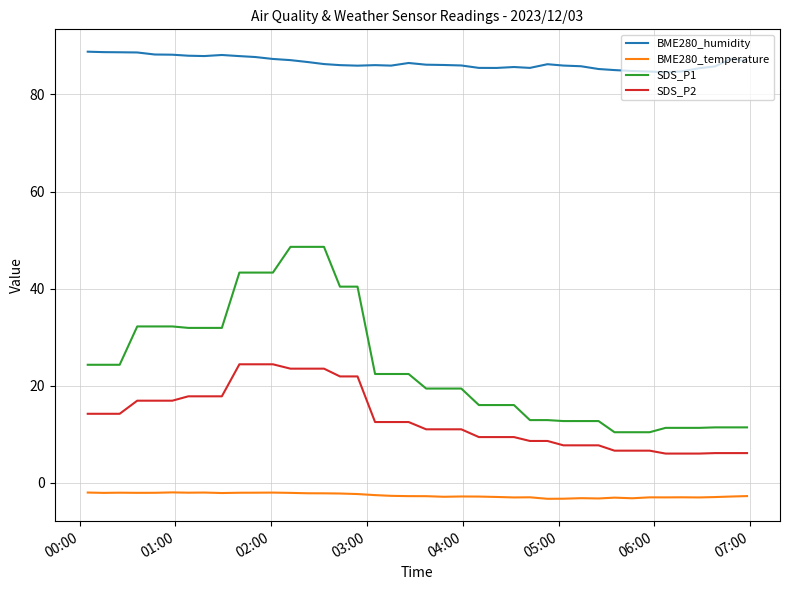

What is the smallest value displayed?

-3.3